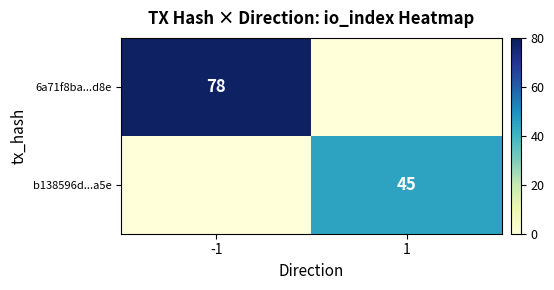

Is the value of 6a71f8ba...d8e at -1 greater than the value of b138596d...a5e at 1?

Yes